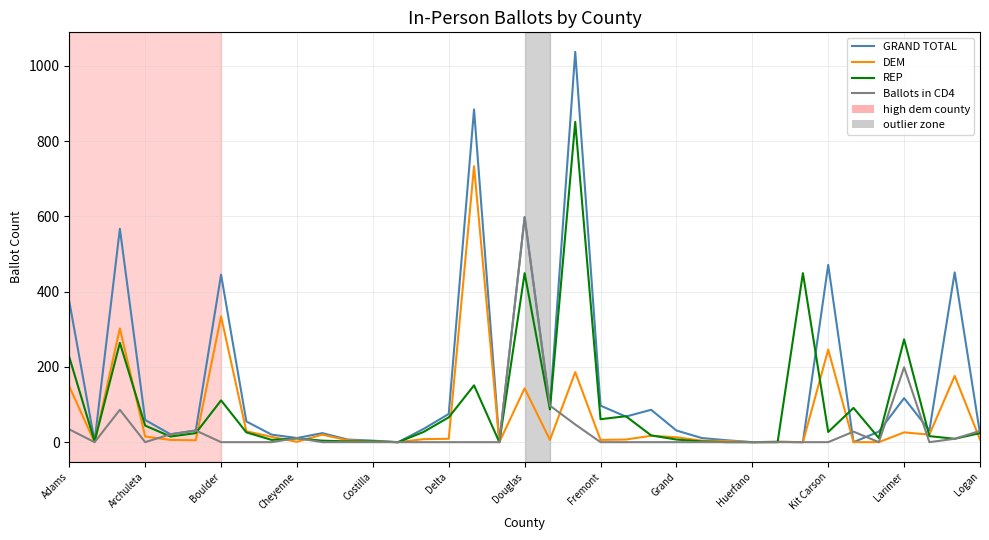

In Ballots in CD4, how many points are higher than both neighbors (excluding endpoints)?

6